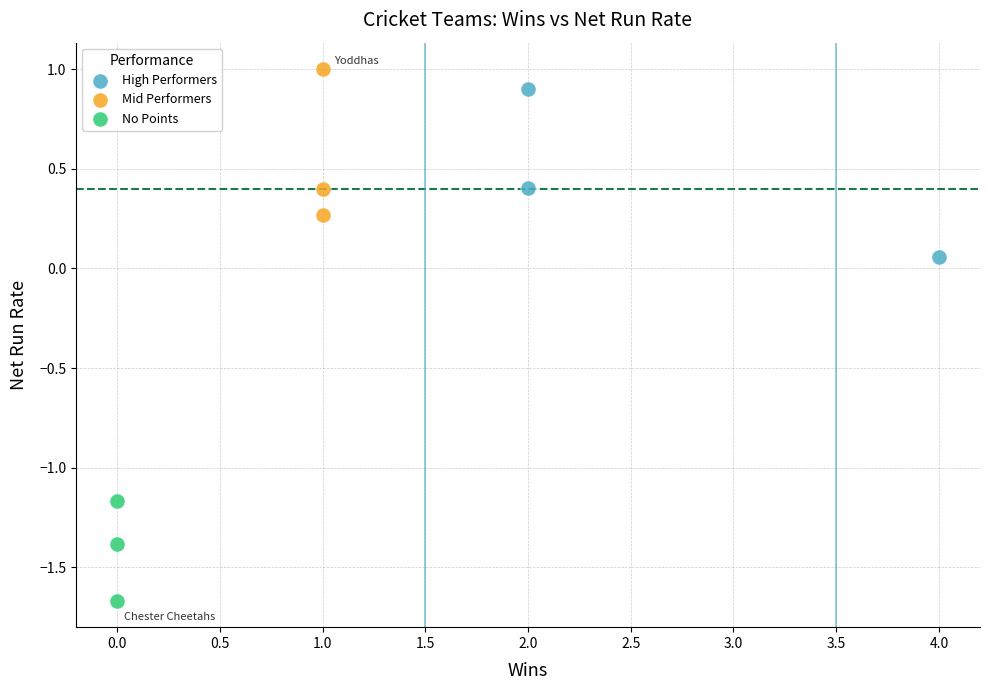

Which series reaches the minimum Y coordinate?

No Points